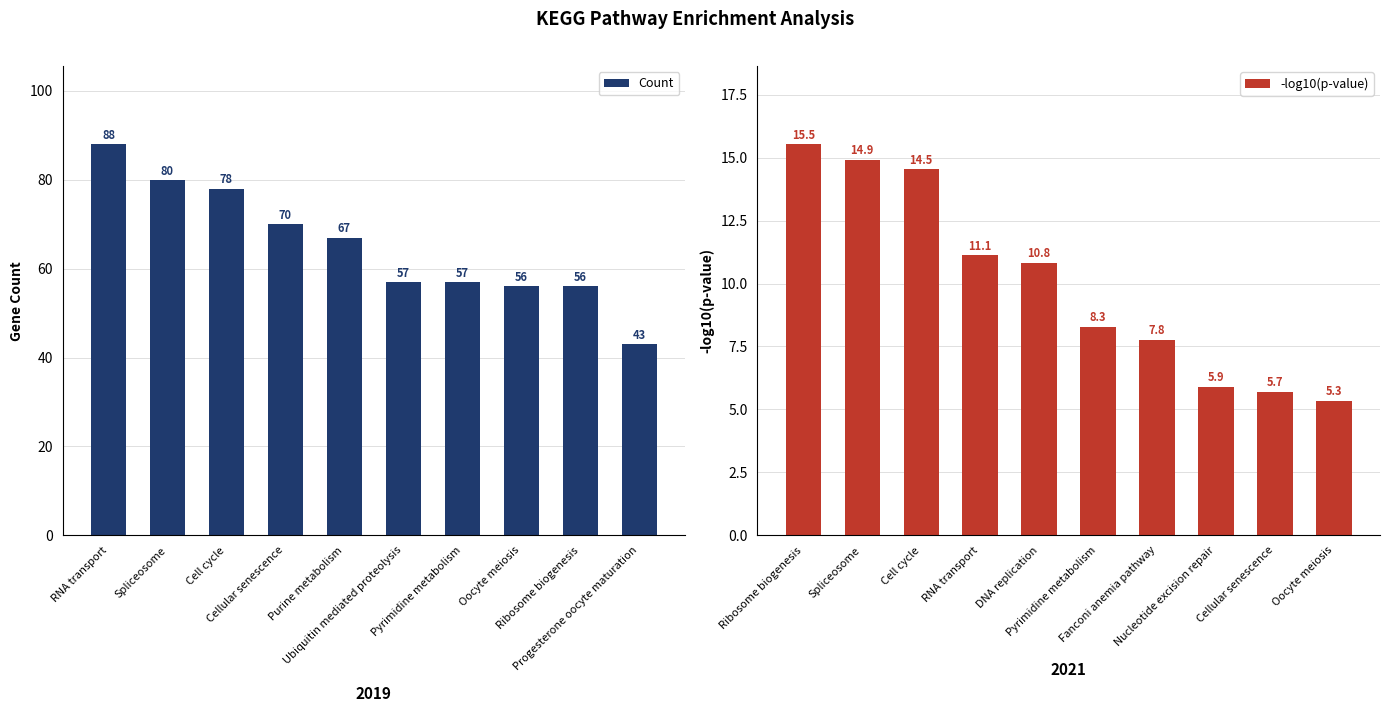

Where is -log10(p-value) nearest to the value 10?

DNA replication